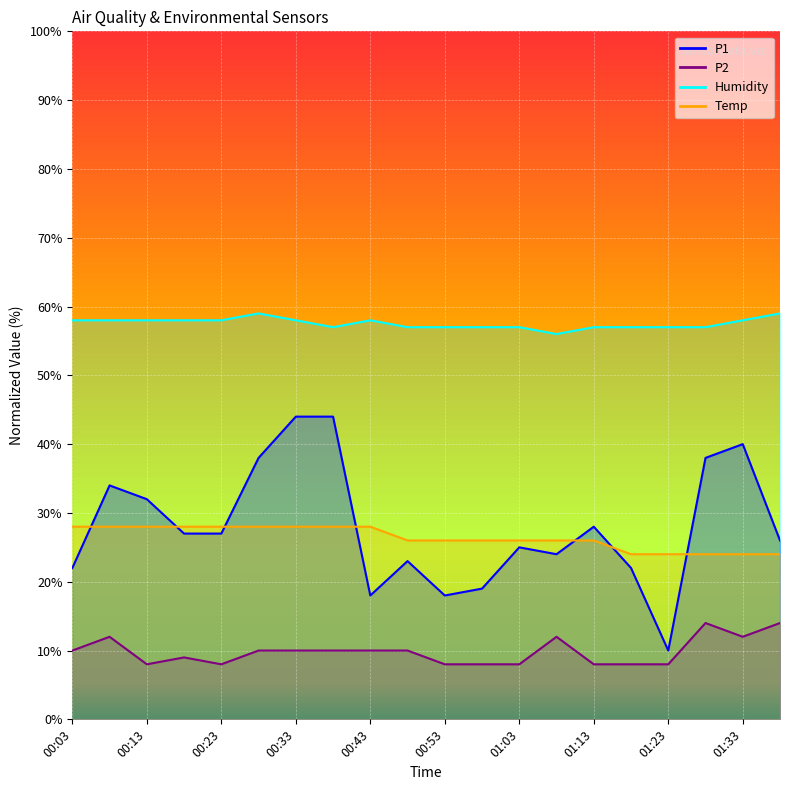

How many distinct data groups are displayed?

4